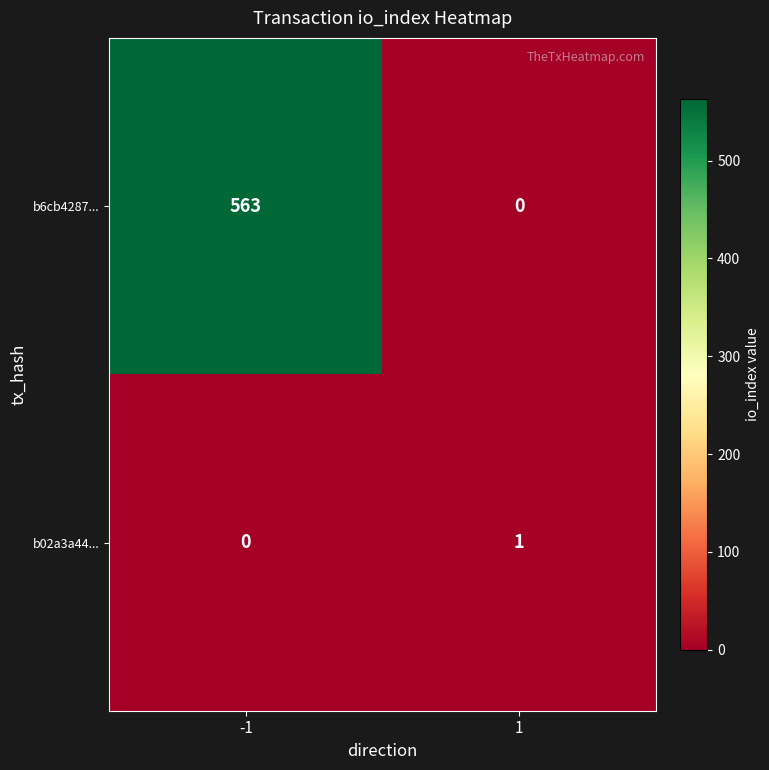

Read the b6cb4287... value at -1, to the nearest 100.

600